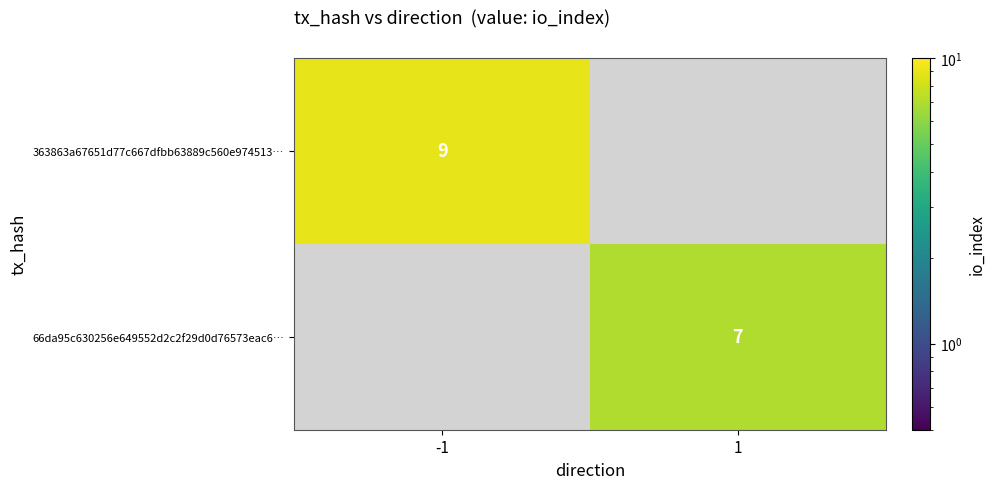

The 363863a67651d77c667dfbb63889c560e974513… series shows 13 at -1. True or false?

False